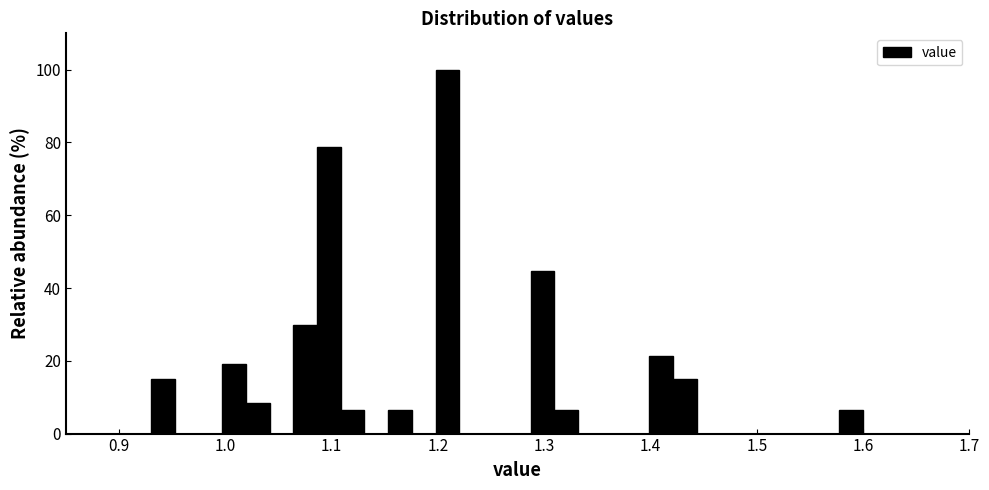

Around what value on the x-axis is the tallest bar? Give the approximate position of its centre, as read against the axis.

1.21